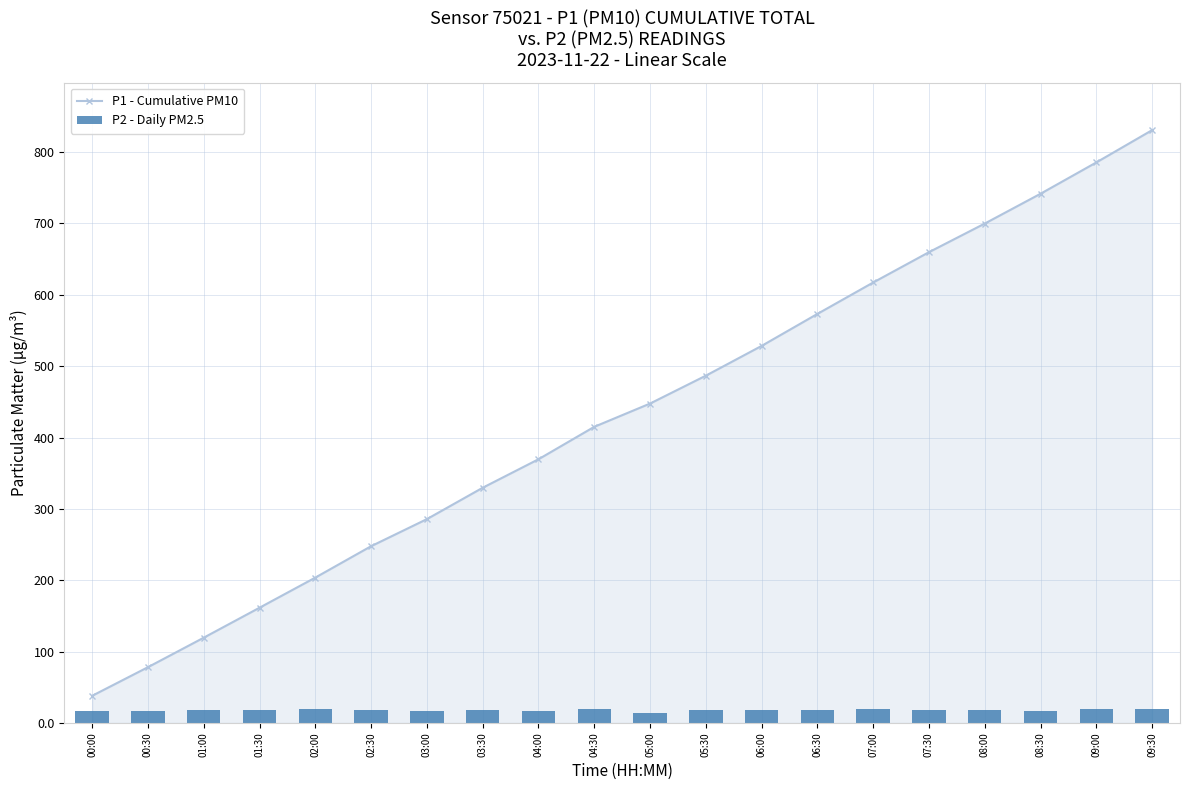

Is it true that P2 - Daily PM2.5 equals 25.8 at 03:30?

False